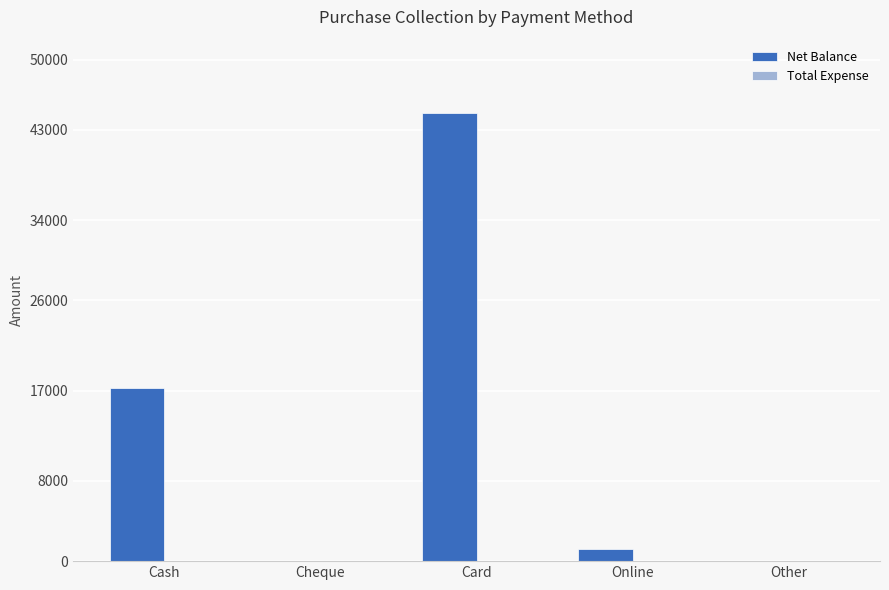

Is it true that the value at Card is 27104?

False